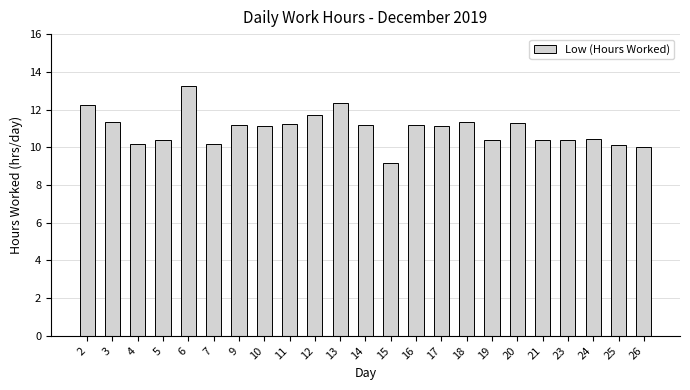

What is the value of the 5th bar from the left?

13.2